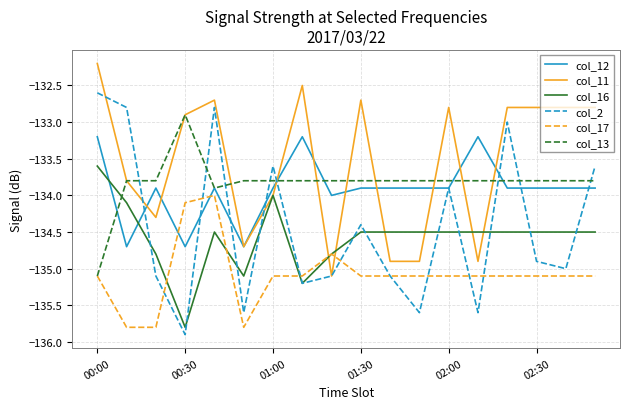

What is the greatest value displayed?

-132.2